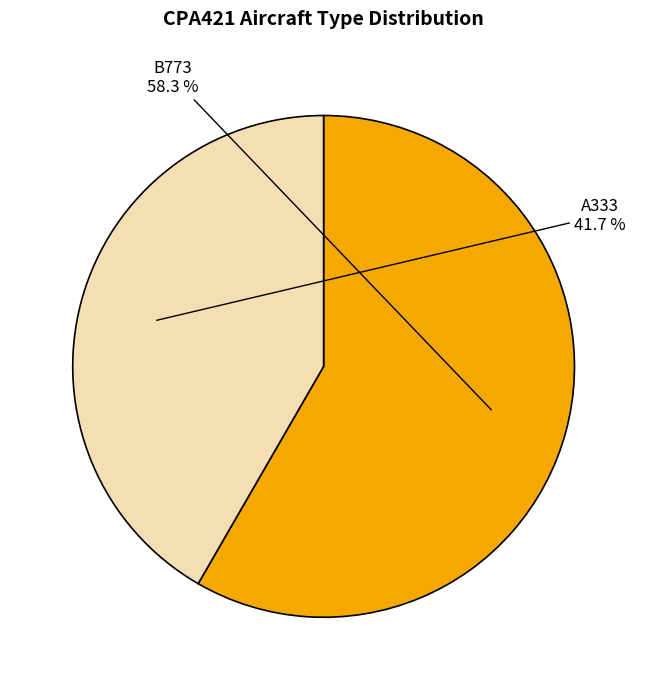

The A333 slice represents 34% of the pie. True or false?

False